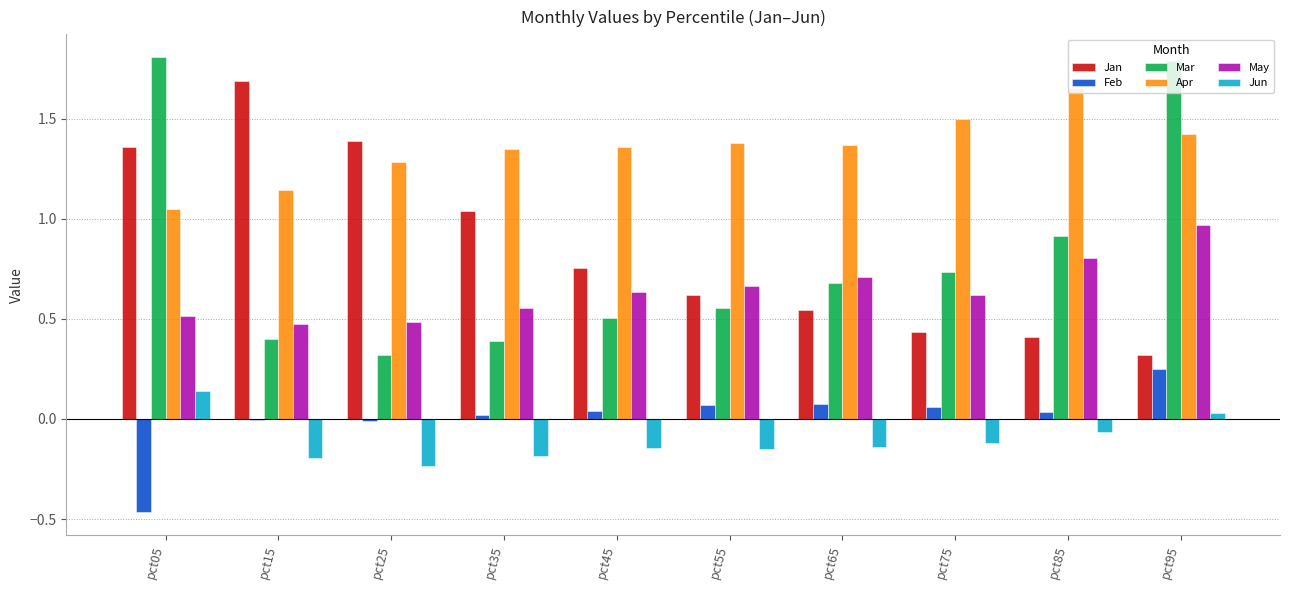

The value of Feb at pct45 is 0.0. True or false?

True